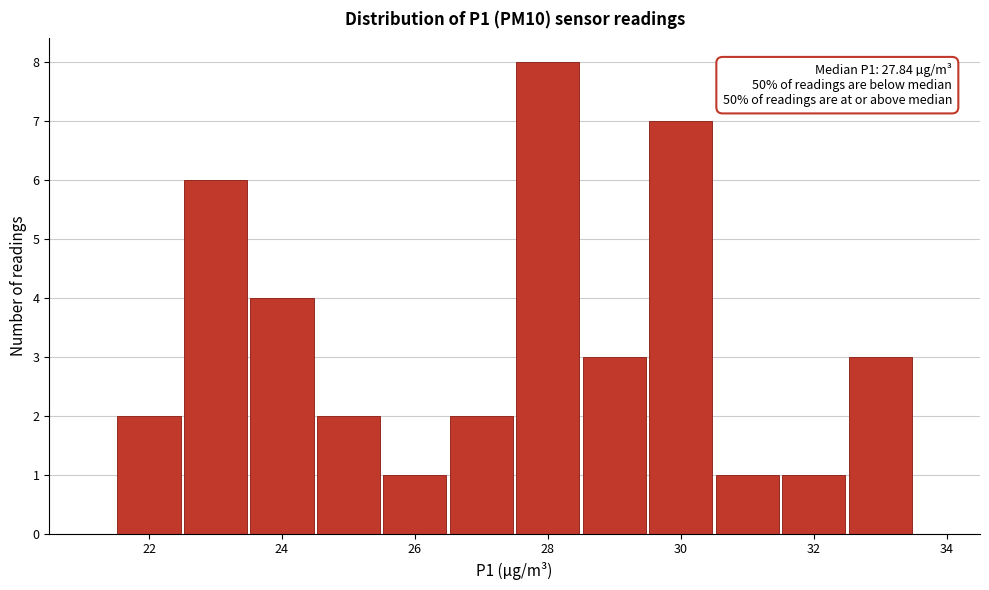

Over which range of the x-axis is the bar tallest?

27.5 to 28.5